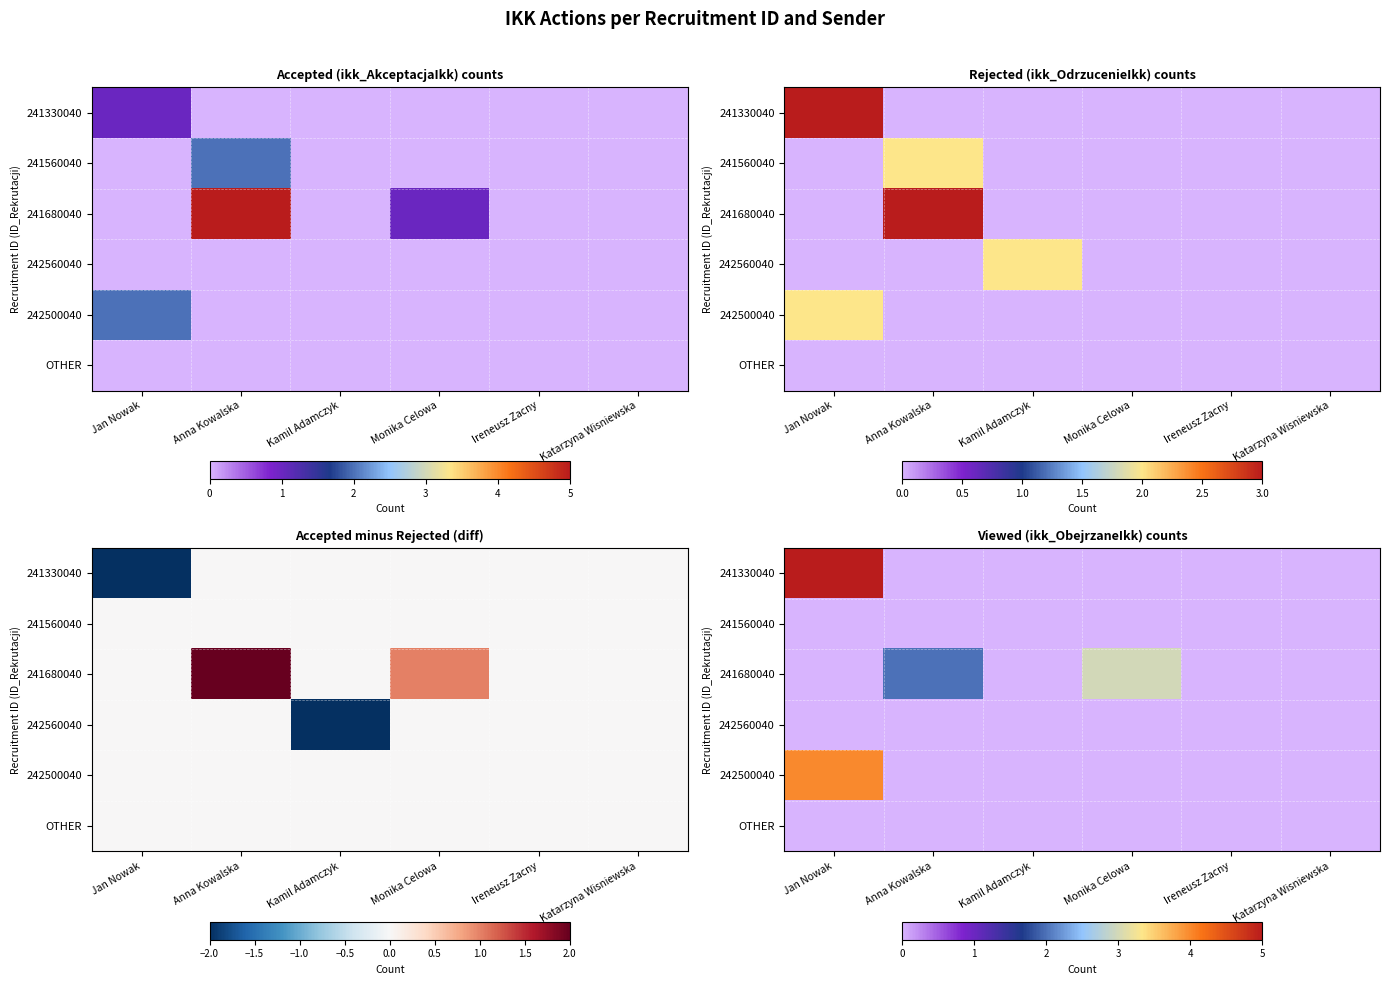

The value of 242500040 at Jan Nowak is 4. True or false?

True